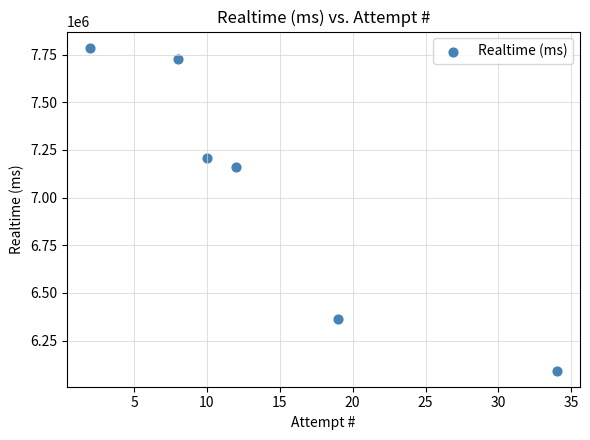

What is the range of X values (max minus min)?

32